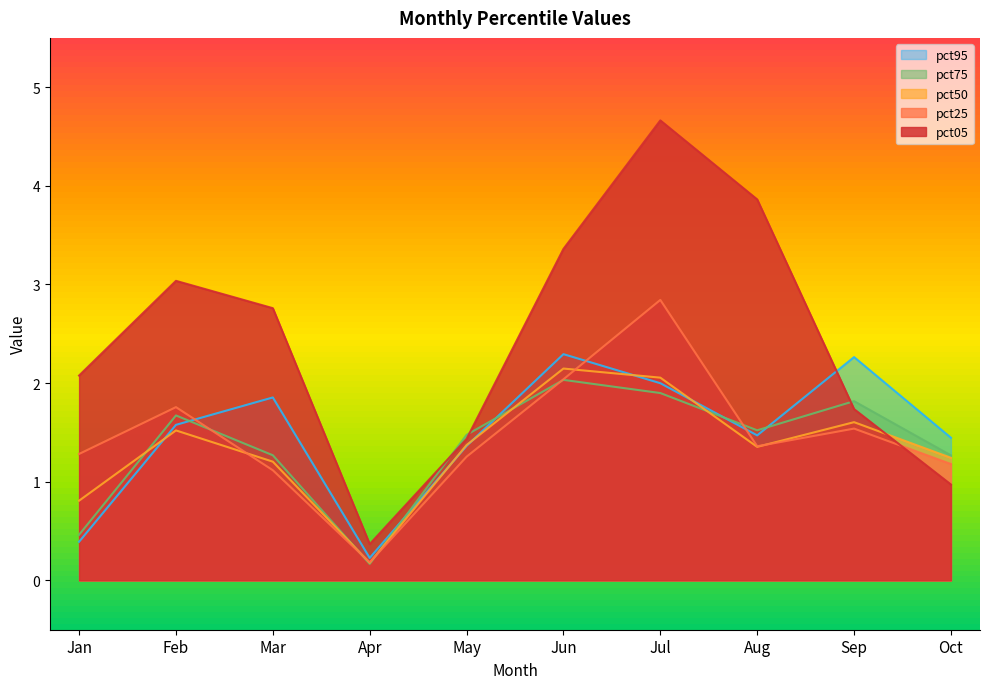

At which category is the sum across all series the highest?

Jul